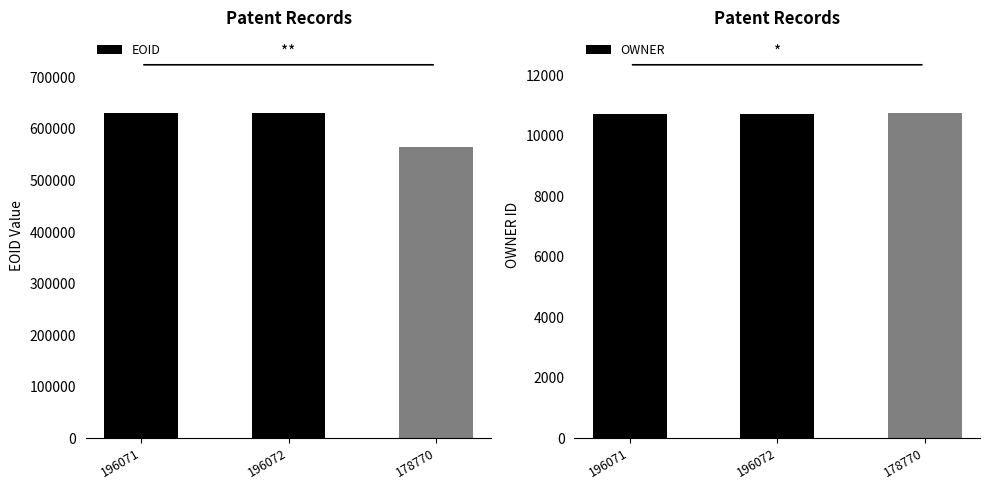

Reading right to left, list all the values displayed in this chart.

EOID: 564581	630002	630001
OWNER: 10743	10739	10739